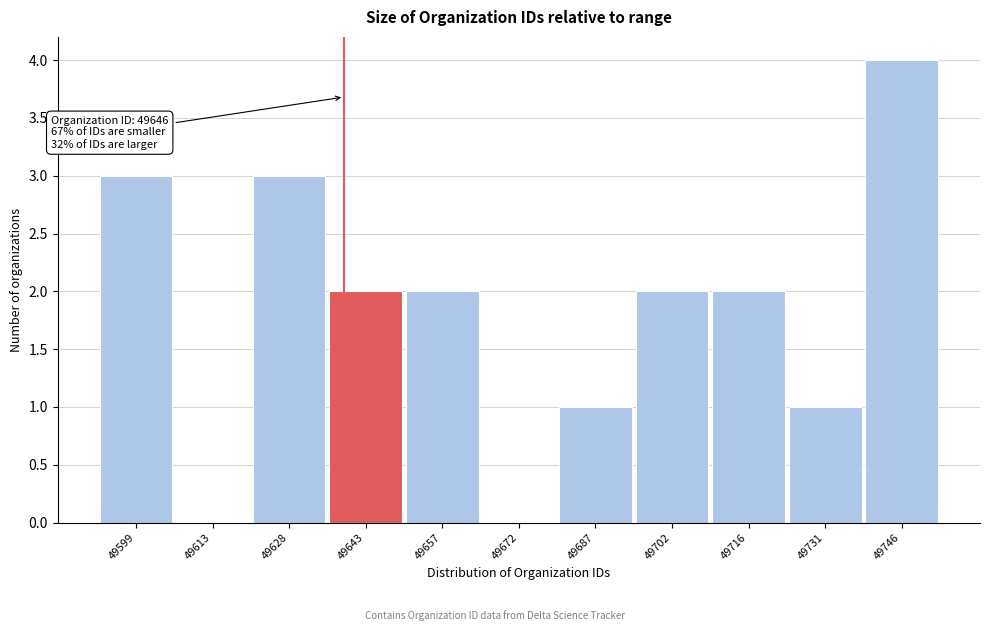

Reading left to right, list all the values displayed in this chart.

49599=3	49613=0	49628=3	49643=2	49657=2	49672=0	49687=1	49702=2	49716=2	49731=1	49746=4